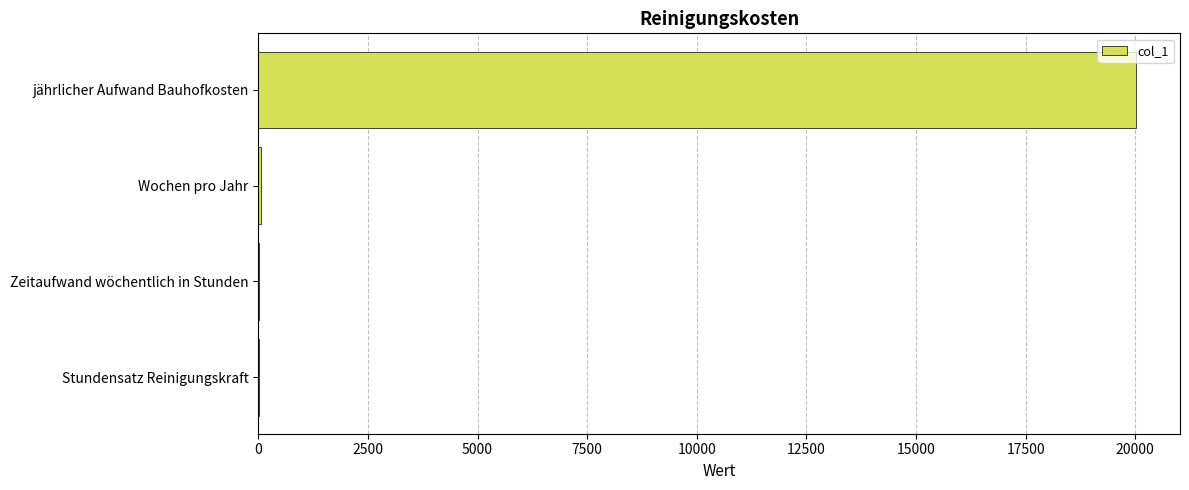

What is the sum of all values?

20111.5